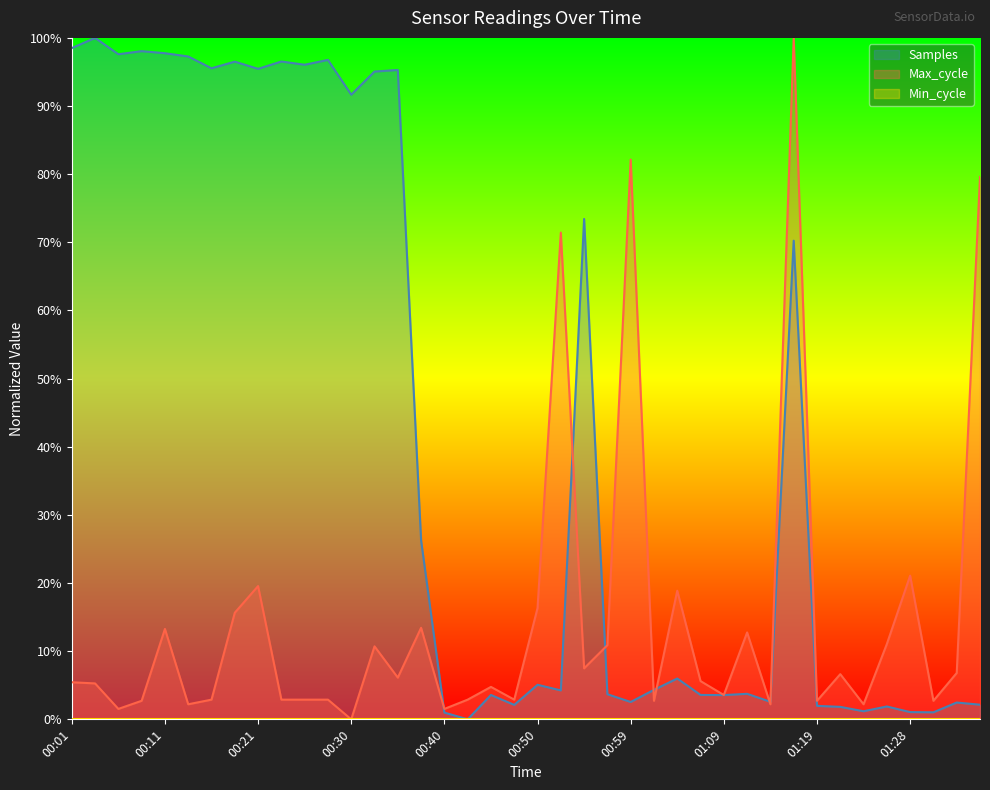

At how many categories does at least one series exceed 0?

40